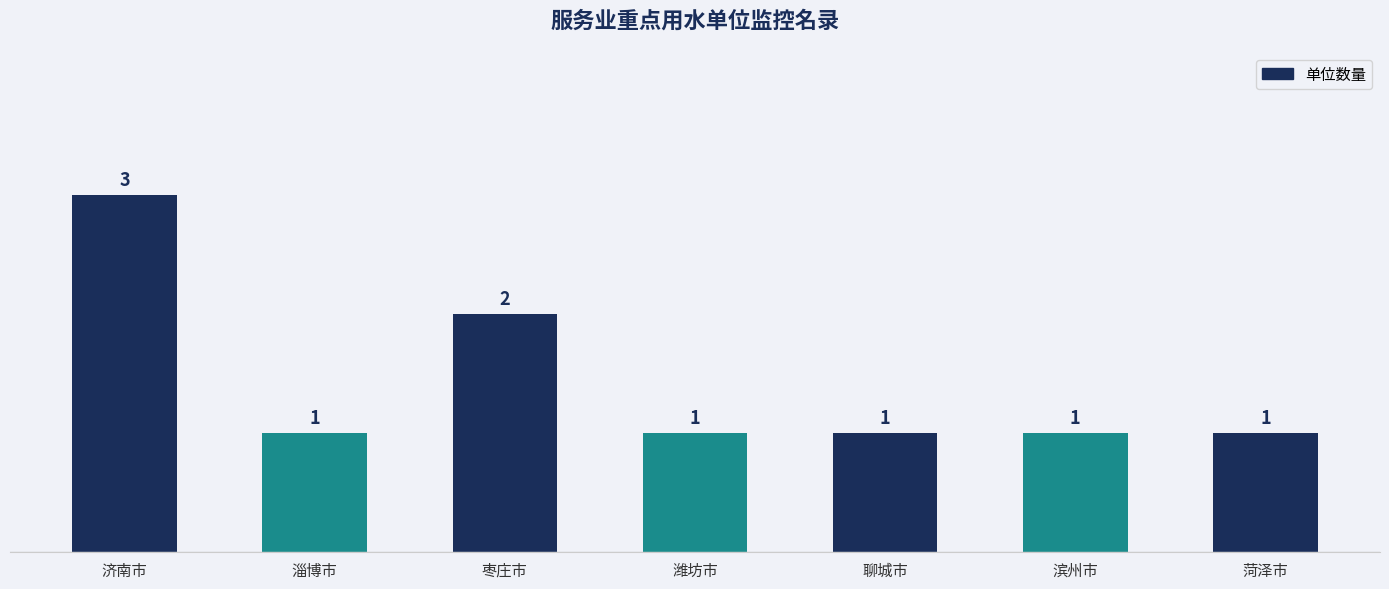

Reading left to right, list all the values displayed in this chart.

济南市=3	淄博市=1	枣庄市=2	潍坊市=1	聊城市=1	滨州市=1	菏泽市=1